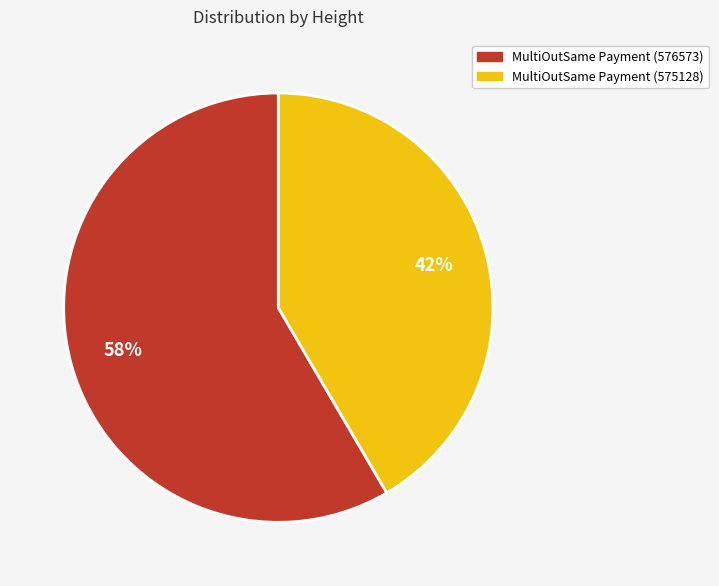

Which slice is the smallest?

MultiOutSame Payment (575128)